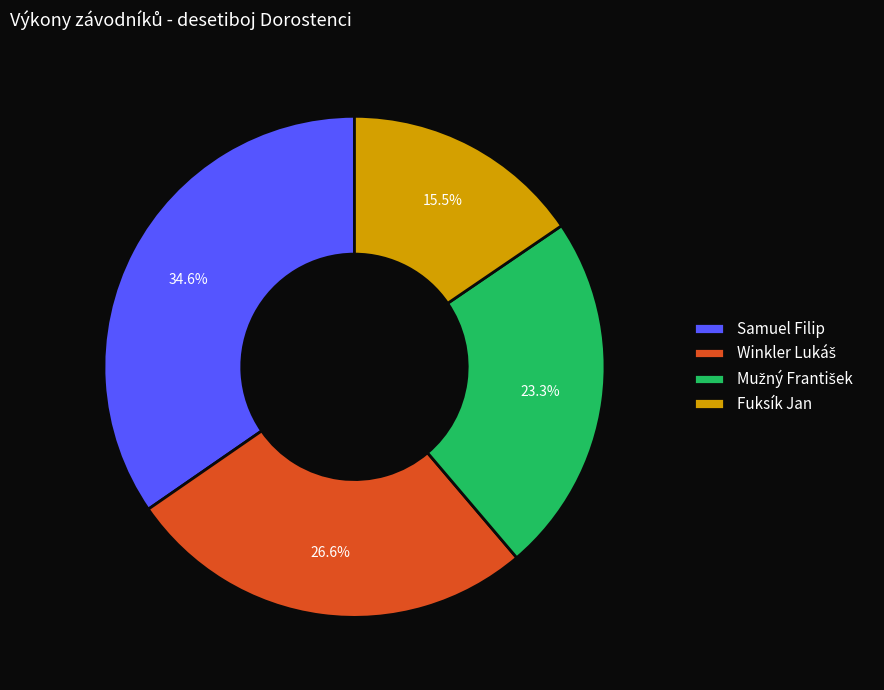

True or false: Fuksík Jan accounts for 3% of the total.

False